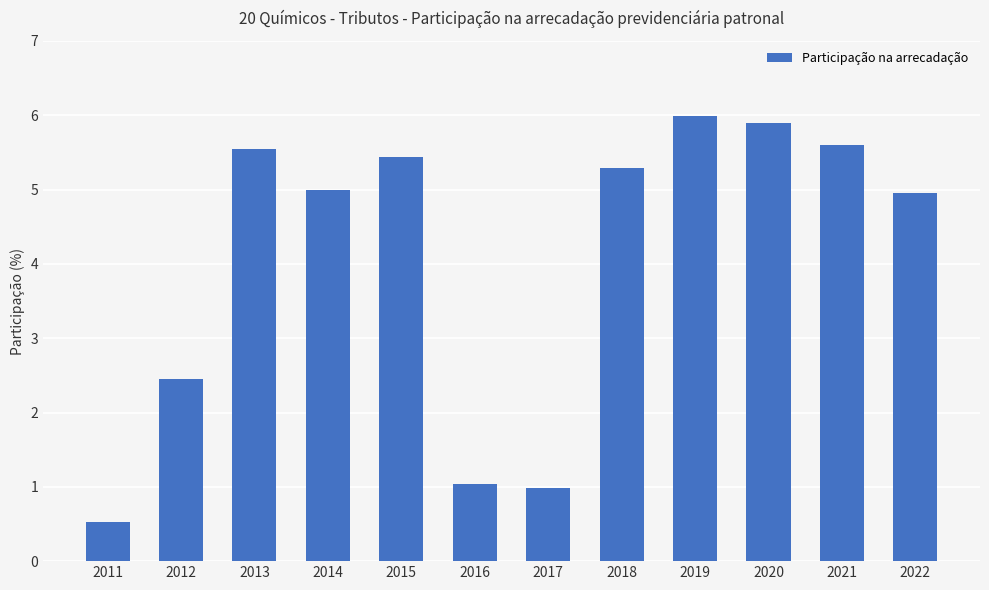

Approximately how many times larger is the value at 2012 compared to 2018?

0.5